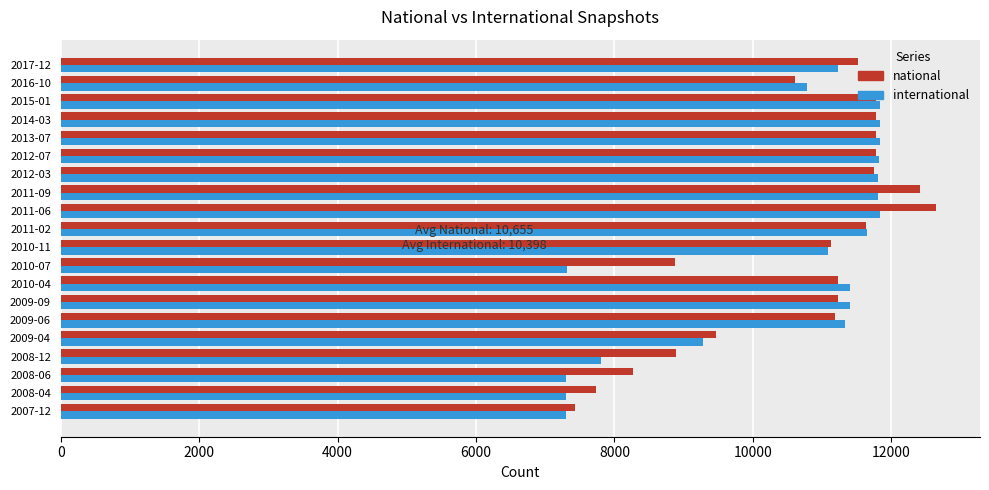

Rank the series by their maximum value, from highest to lowest.

national, international